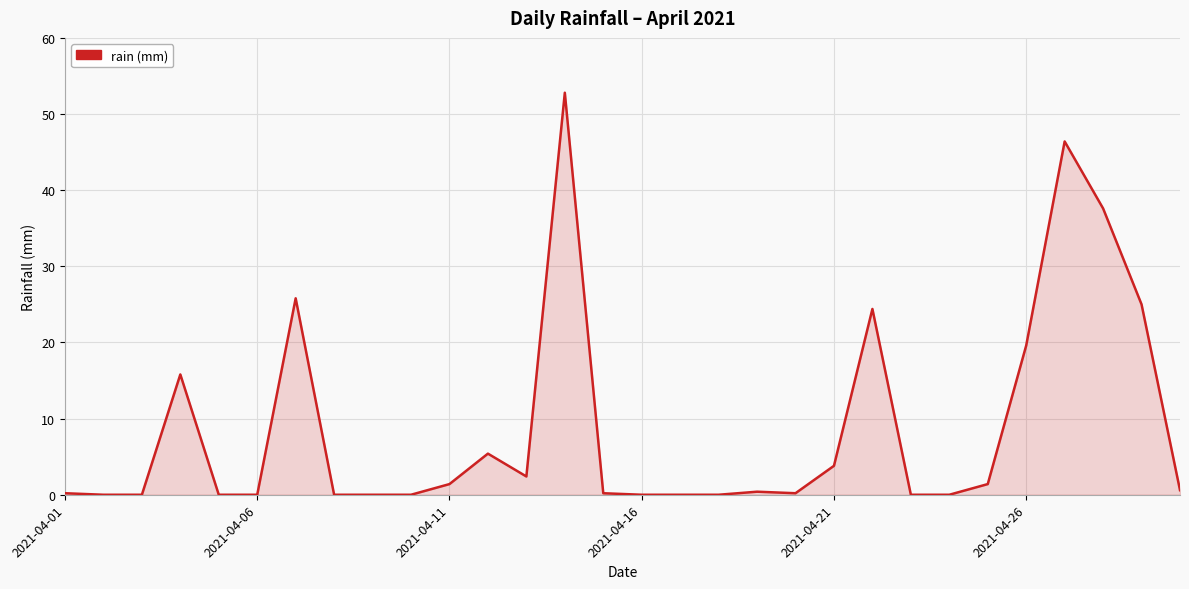

What is the difference between the maximum and minimum values?

52.8